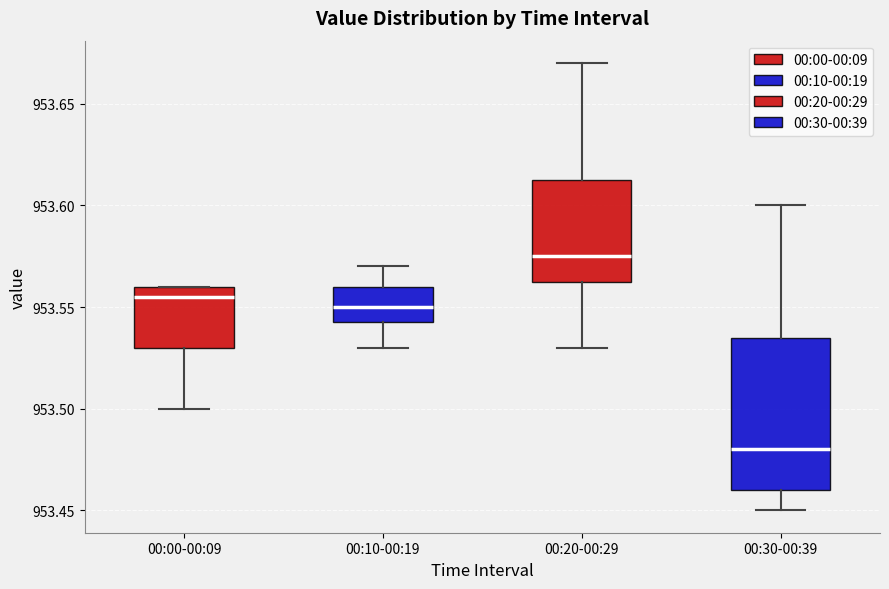

Which box has the lowest median line?

00:30-00:39